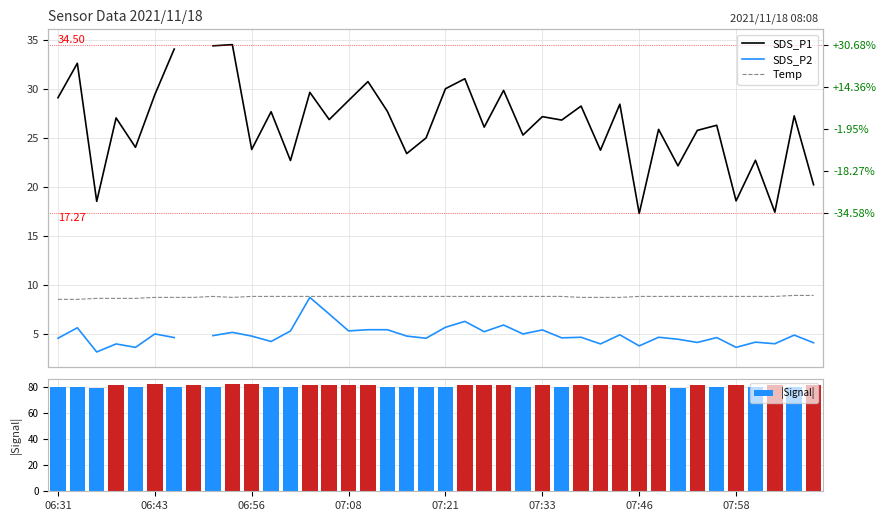

True or false: Temp has a value of 3.6 at 9.

False